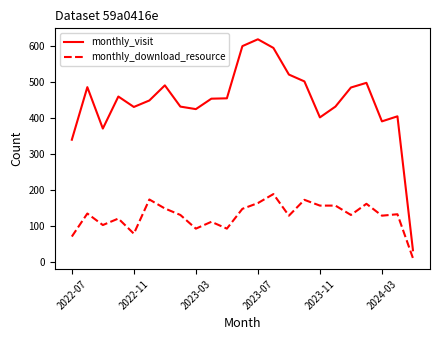

Rank the series by their average value, from lowest to highest.

monthly_download_resource, monthly_visit